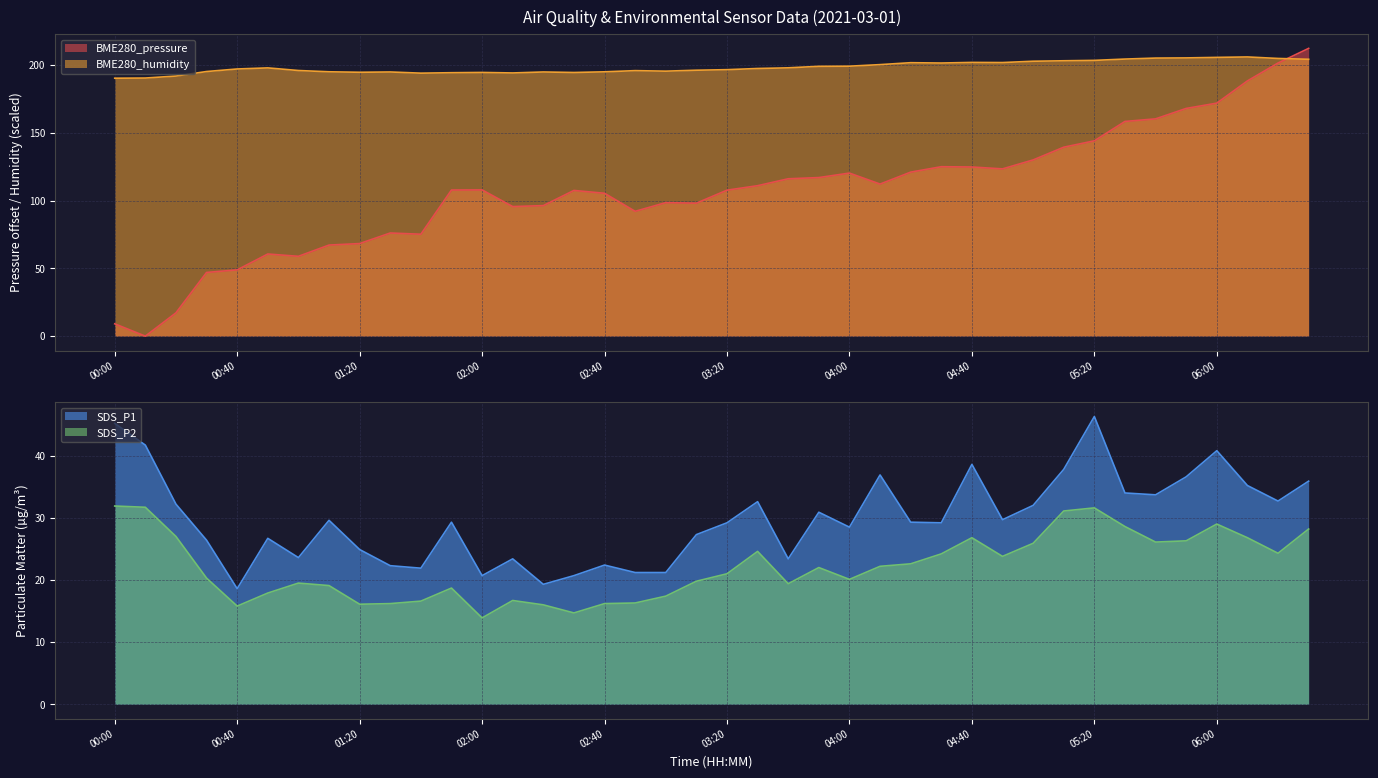

Reading right to left, what are all the values shown in this chart?

BME280_pressure: 212.3	201.5	188.3	171.9	168.0	160.3	158.4	144.1	139.4	130.0	123.4	124.8	125.0	121.0	112.2	120.3	117.0	116.1	111.0	107.7	98.1	98.5	92.1	105.4	107.5	96.3	95.6	107.9	107.8	75.2	76.1	68.3	67.2	58.9	60.6	48.9	47.0	17.2	0.0	9.1
BME280_humidity: 204.3	204.9	206.0	205.7	205.3	205.1	204.4	203.5	203.2	202.8	201.9	201.9	201.5	201.7	200.3	199.2	199.1	198.0	197.5	196.6	196.2	195.5	195.9	195.0	194.5	194.9	194.2	194.6	194.4	194.0	194.9	194.7	195.0	196.0	197.9	197.1	195.2	191.9	190.4	190.3
SDS_P1: 35.9	32.7	35.2	40.8	36.6	33.7	34.0	46.3	37.8	32.0	29.7	38.6	29.2	29.3	36.9	28.5	30.9	23.4	32.6	29.2	27.3	21.2	21.2	22.4	20.7	19.3	23.4	20.7	29.3	21.9	22.3	24.9	29.6	23.6	26.7	18.6	26.4	32.2	41.7	45.2
SDS_P2: 28.2	24.3	26.8	29.0	26.3	26.1	28.6	31.6	31.1	25.9	23.8	26.8	24.2	22.6	22.2	20.1	22.0	19.4	24.6	21.0	19.8	17.4	16.3	16.2	14.7	16.0	16.7	13.9	18.7	16.6	16.2	16.1	19.1	19.5	17.9	15.8	20.3	27.0	31.7	31.9